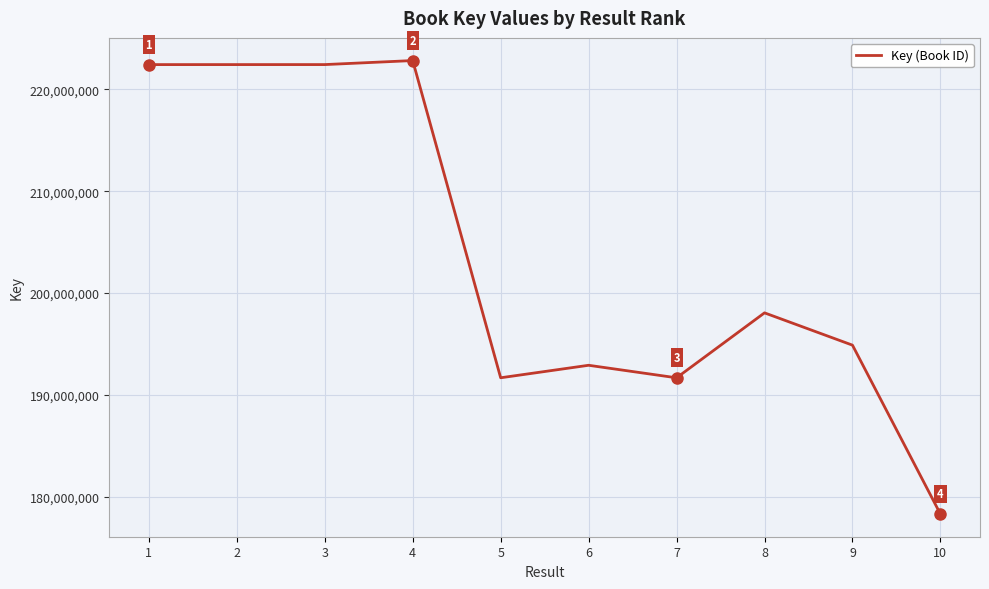

At which category does the chart reach its minimum across all series?

10